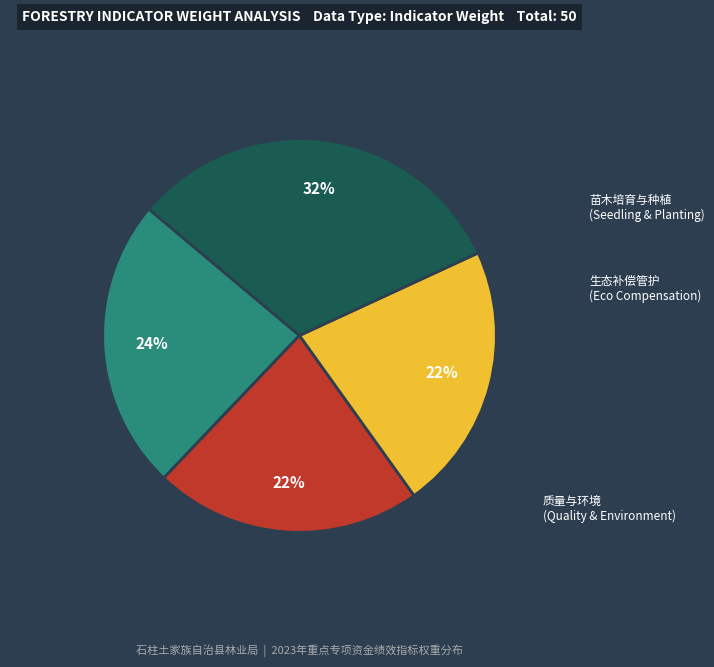

To the nearest percent, what is the average slice percentage?

25%